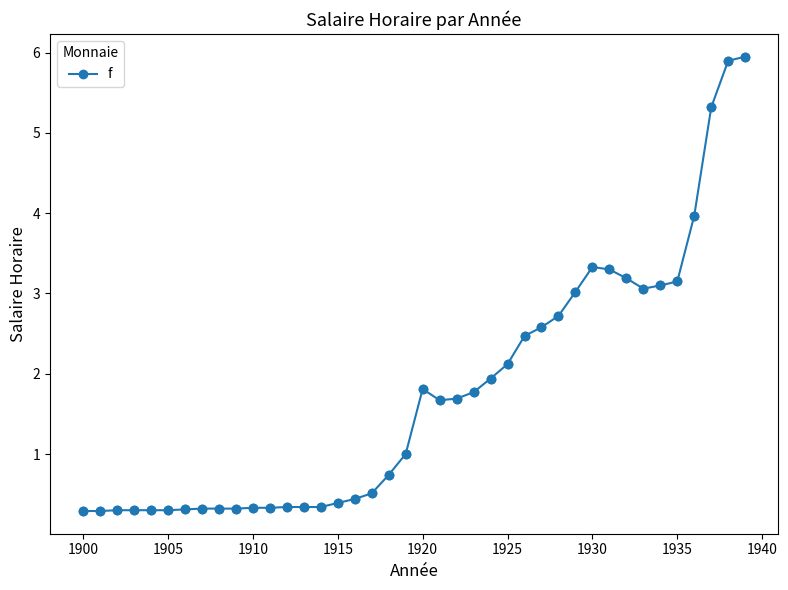

True or false: the data has more than 1 interior local peaks.

True